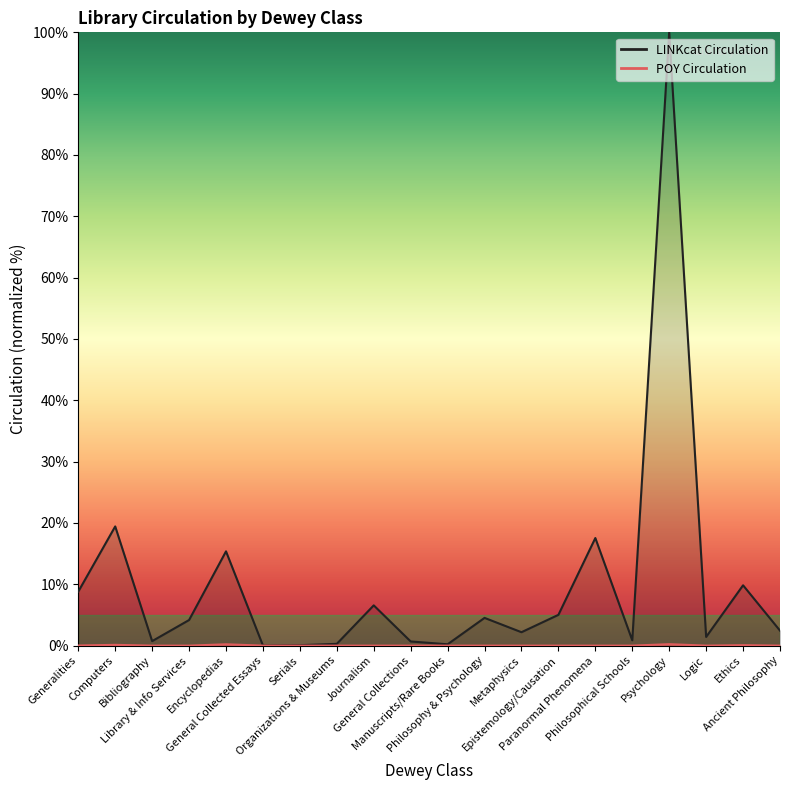

Between General Collected Essays and Logic, which is larger?

Logic